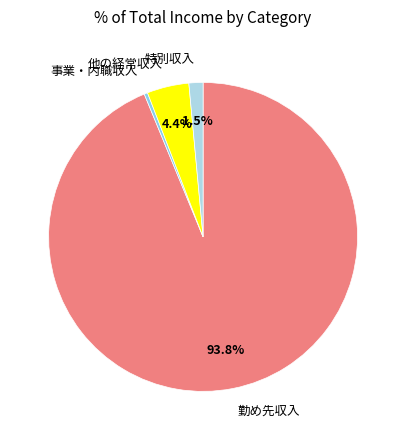

Do 他の経常収入 and 特別収入 together represent more than half of the pie?

No